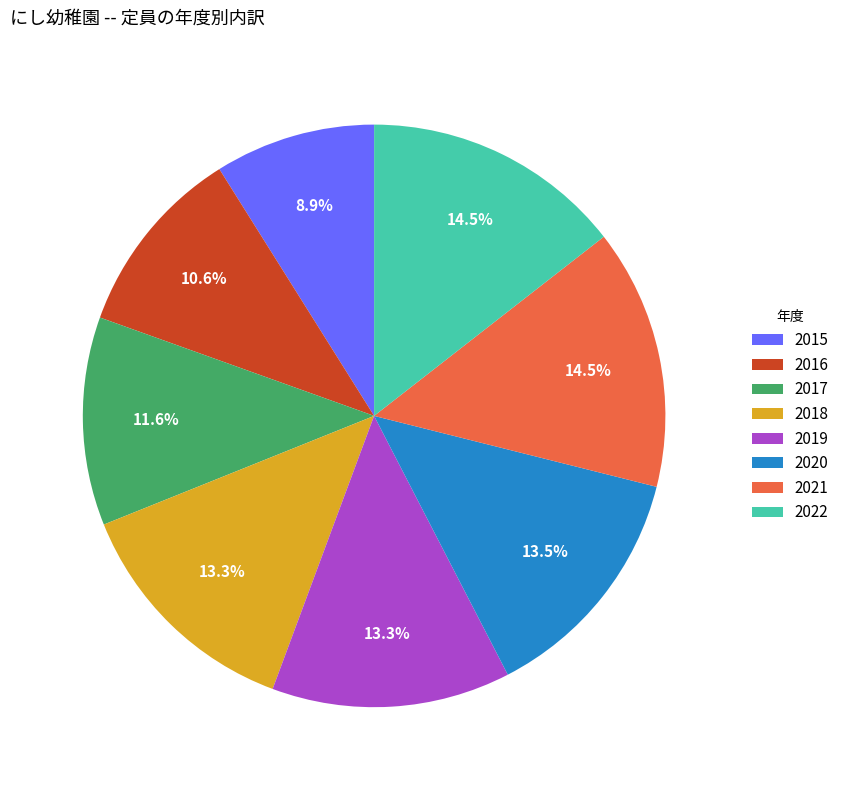

Which category has the smallest portion of the pie?

2015